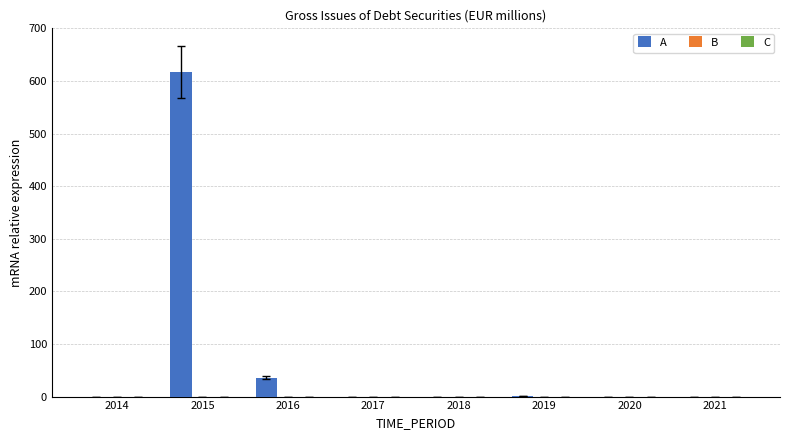

Between 2016 and 2018, which is larger?

2016